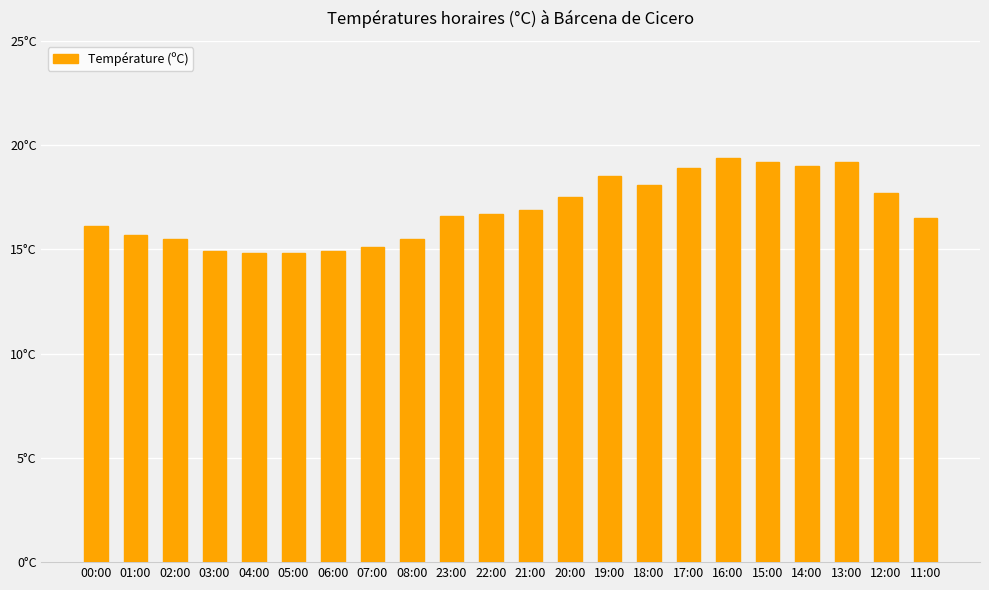

Where is the data nearest to the value 17?

21:00